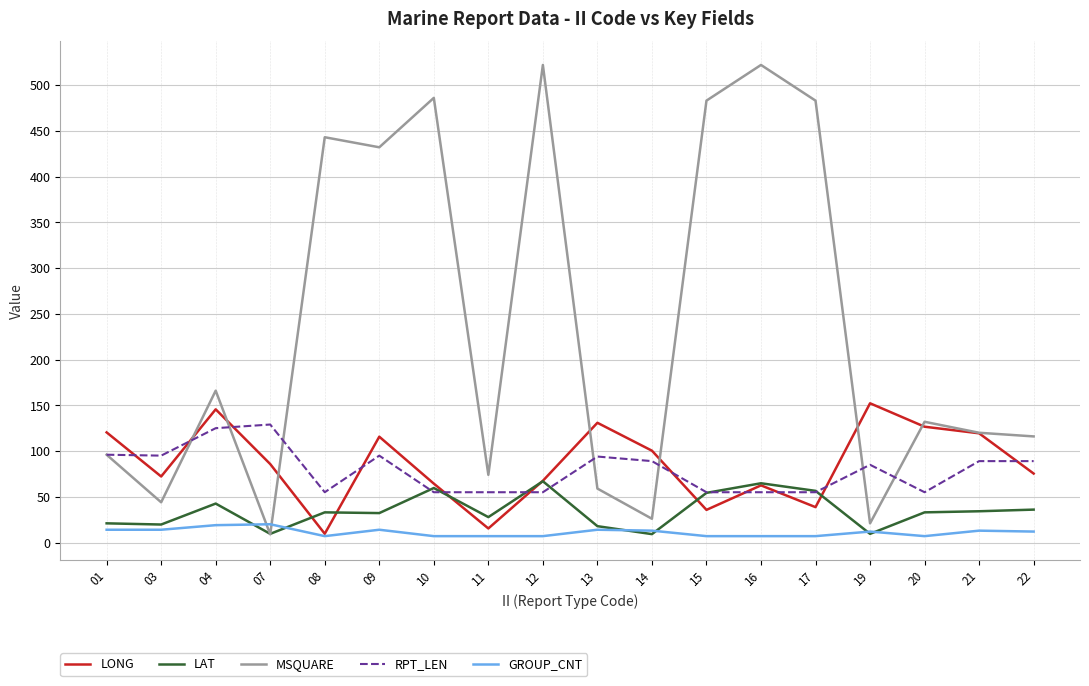

What is the difference between the highest and lowest values at 20?

125.0